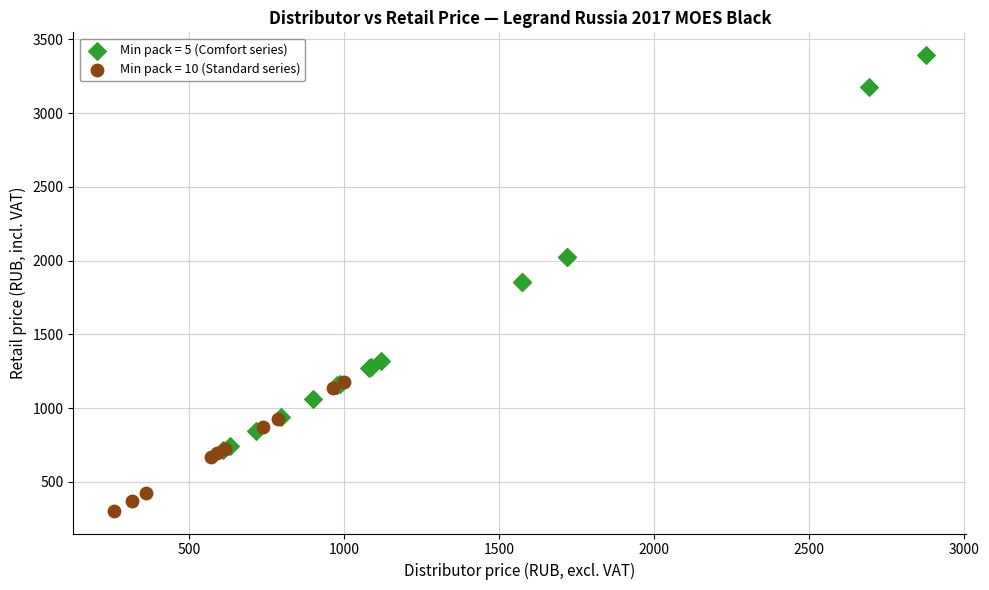

Which series has the largest Y range (max minus min)?

Min pack = 5 (Comfort series)